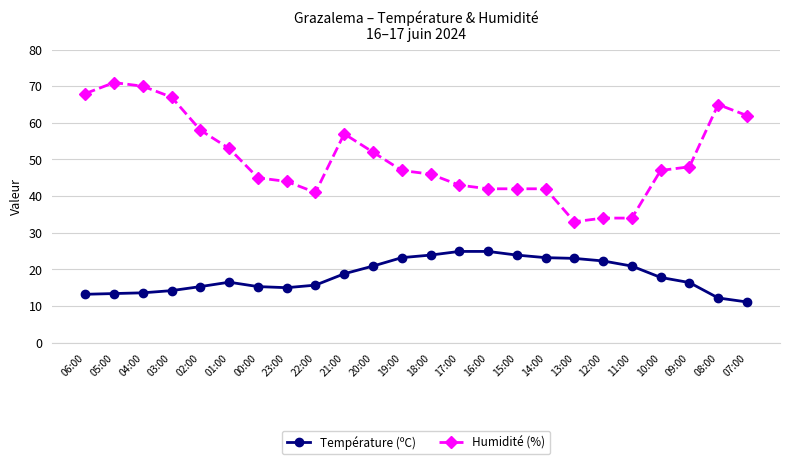

Read the Température (ºC) value at 15:00.

23.9